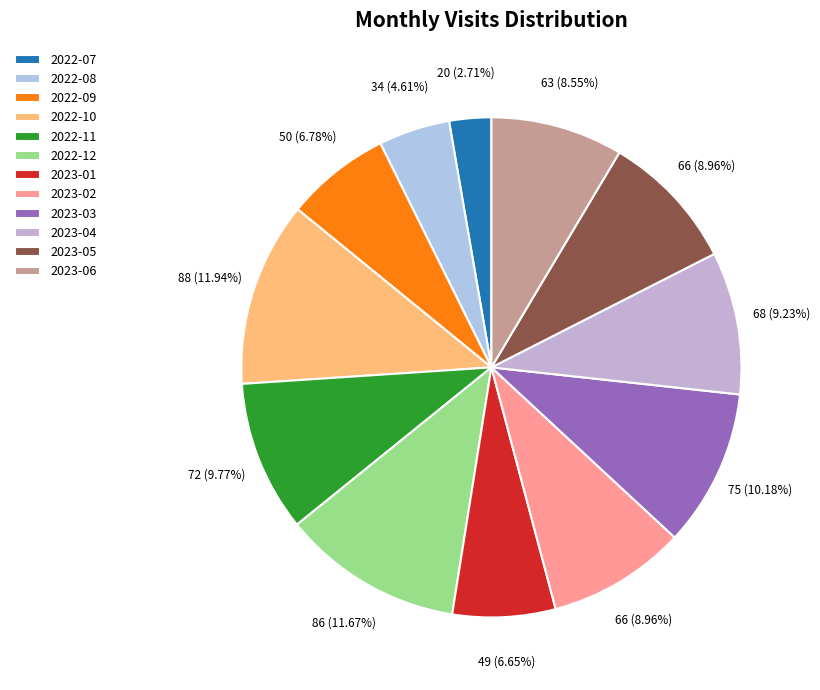

To the nearest percent, what is the difference between the 2023-05 and 2022-10 slice percentages?

3%